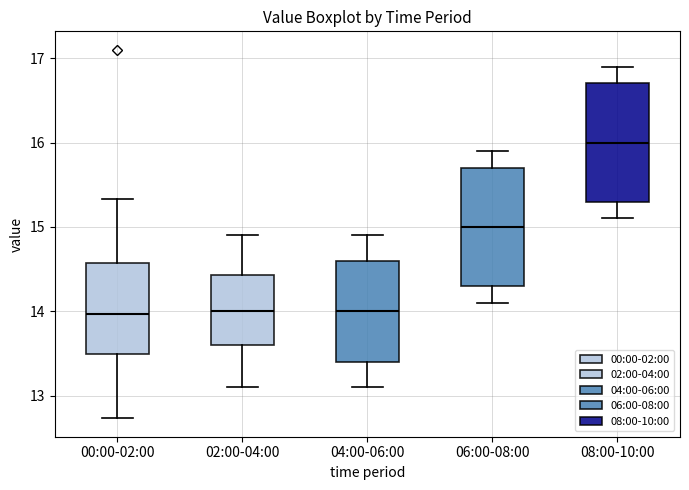

Where does the lower whisker of the box for 00:00-02:00 end on the y-axis? The values are not printed on the chart, so give them approximately, as read against the axis.

12.7